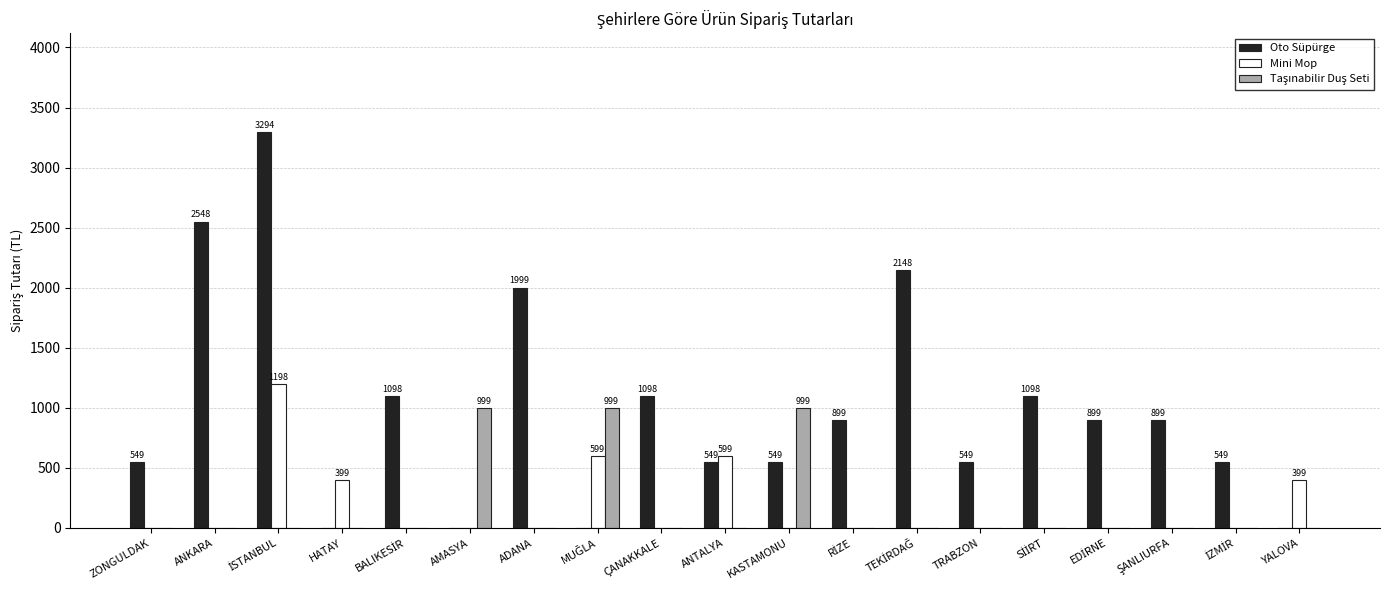

The Mini Mop series shows 597 at YALOVA. True or false?

False